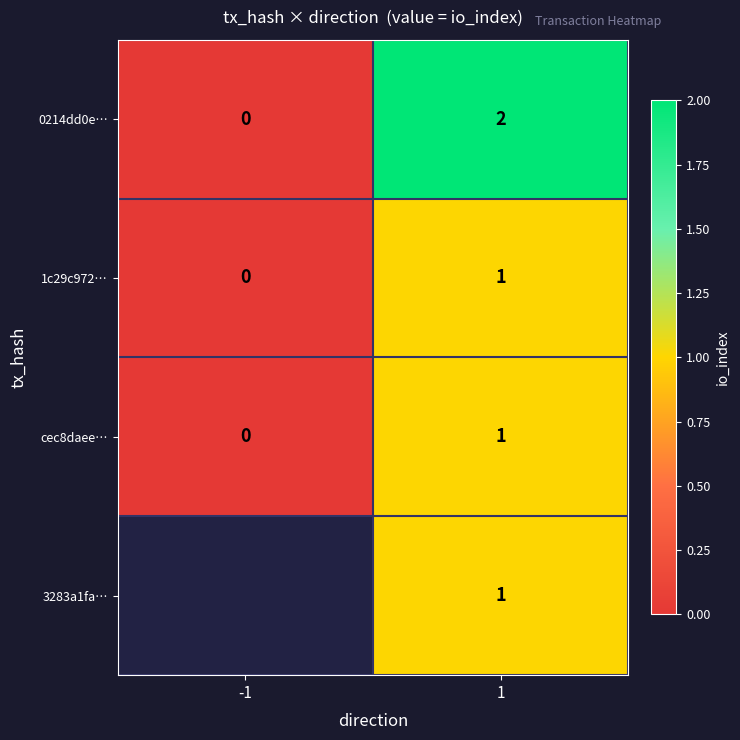

What is the greatest value displayed?

2.0